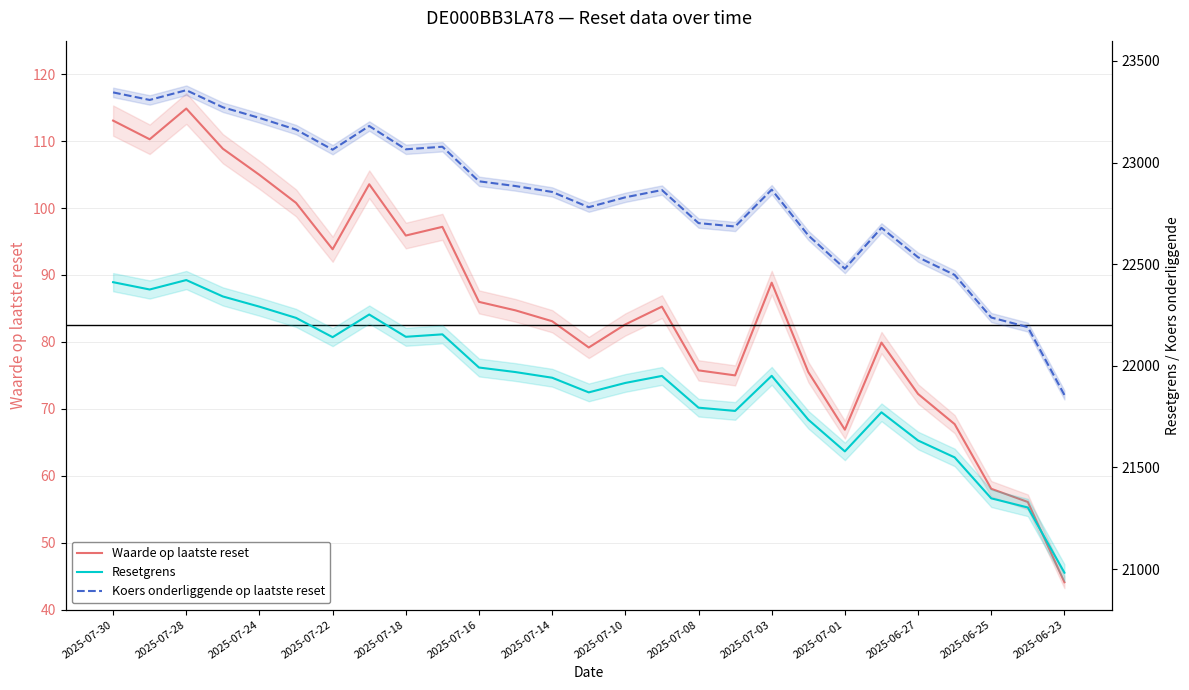

True or false: Koers onderliggende op laatste reset and Waarde op laatste reset cross at least once.

False